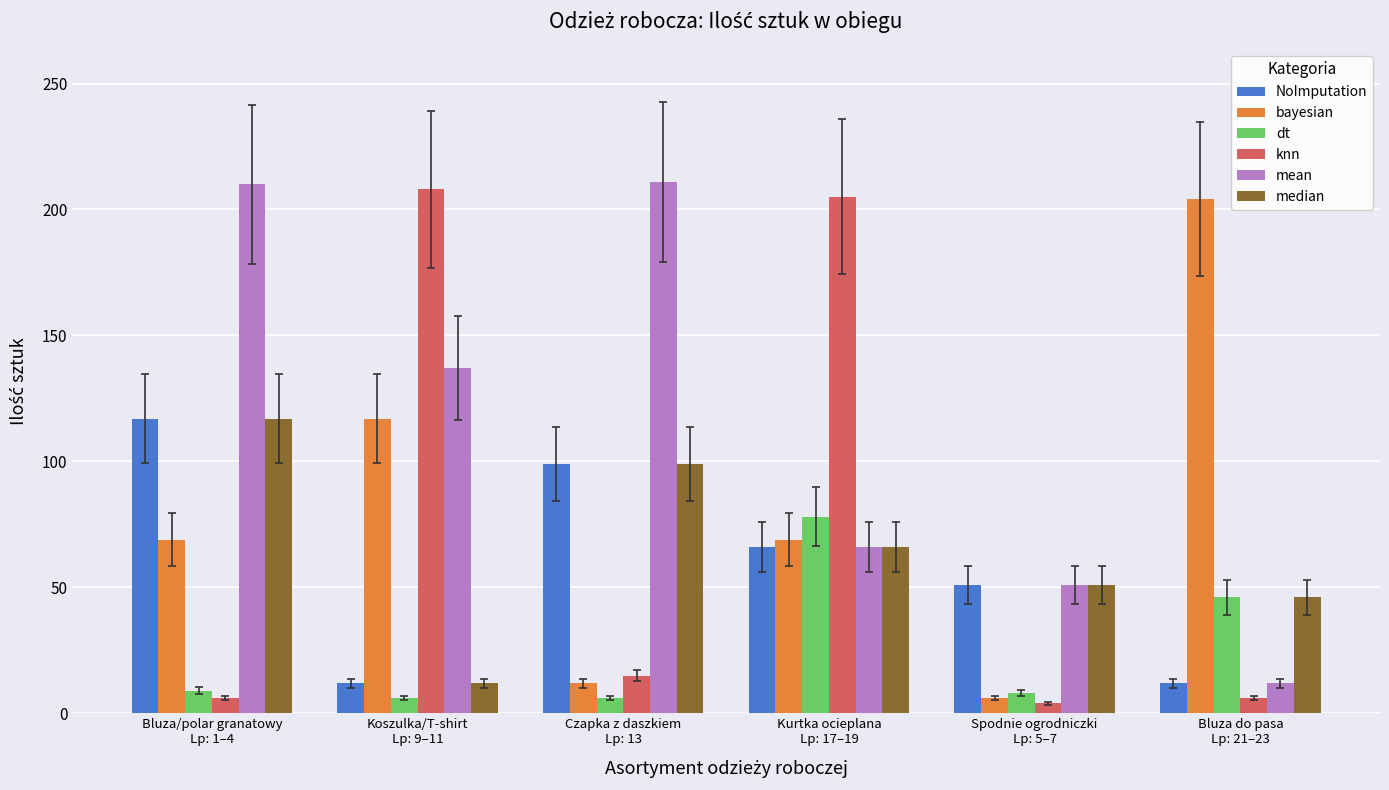

True or false: mean has a value of 51 at Spodnie ogrodniczki
Lp: 5–7.

True